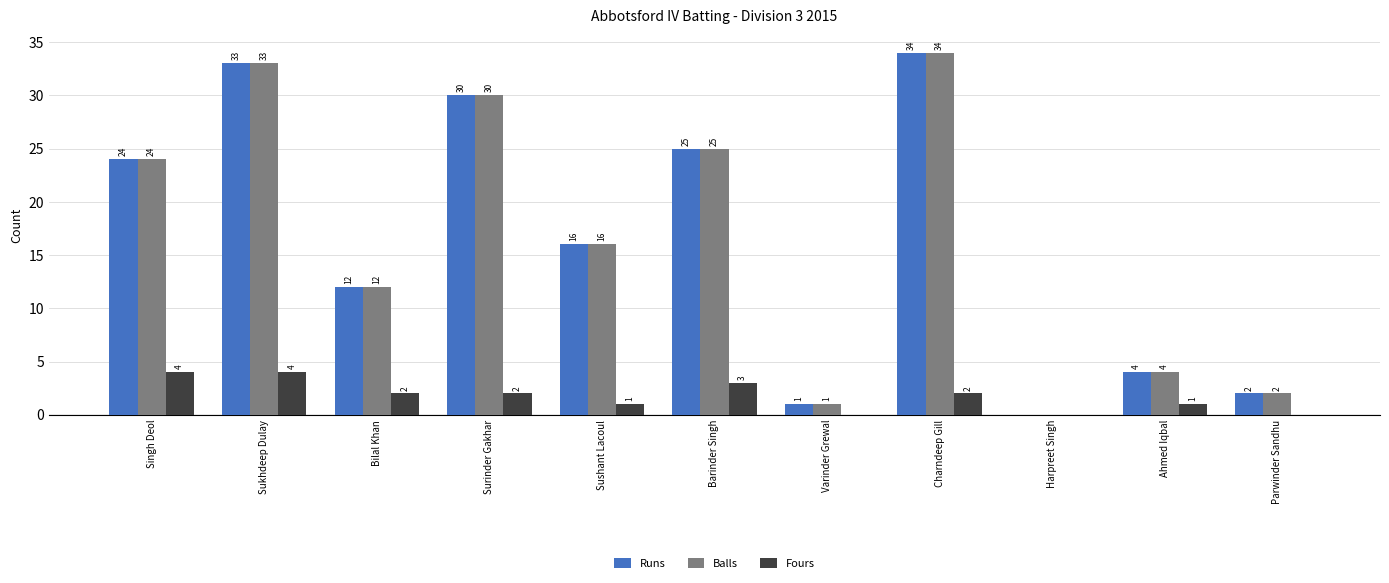

How many groups of bars are there?

11